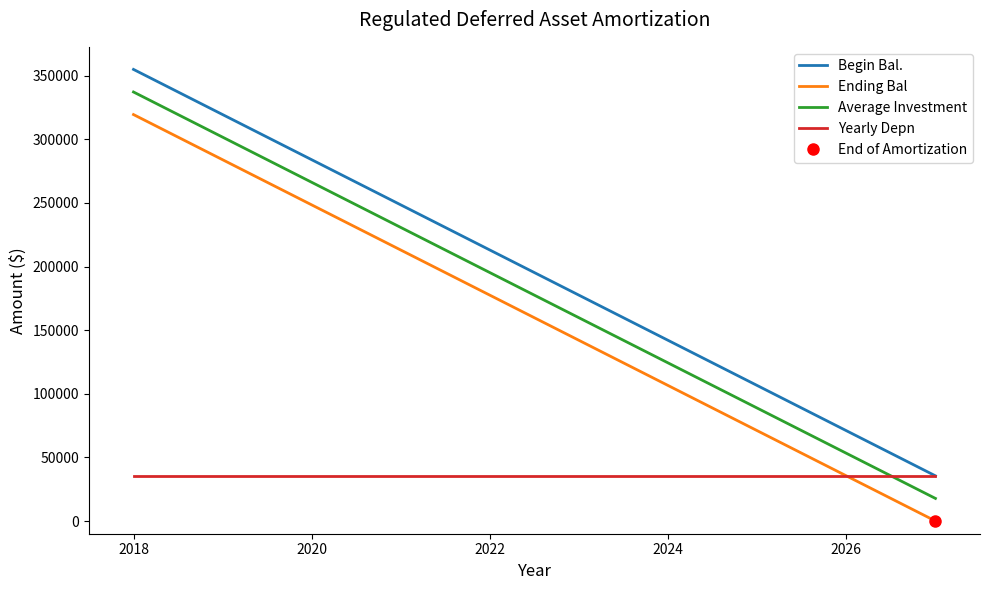

The value of Ending Bal at 2020 is 50405.0. True or false?

False